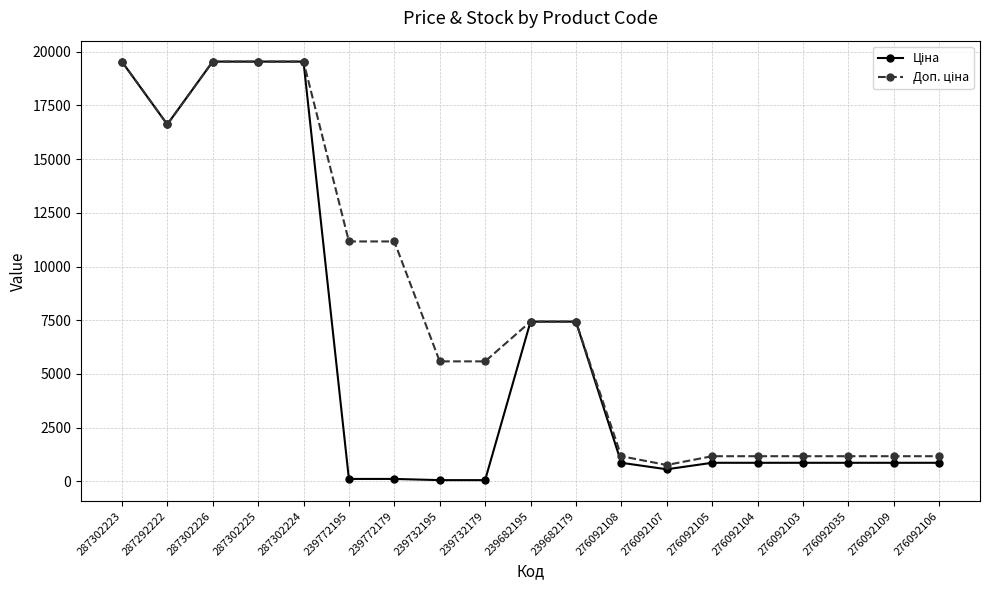

What is the spread (max minus min) of values at 276092108?

306.4